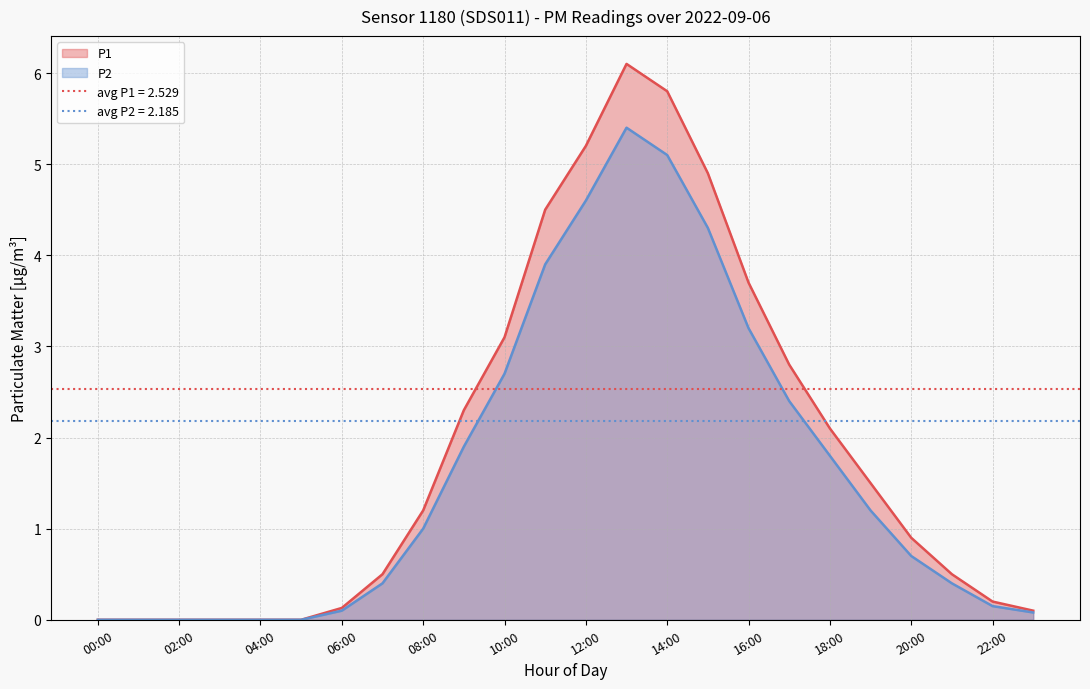

How many values in the P2 series are below 1?

12